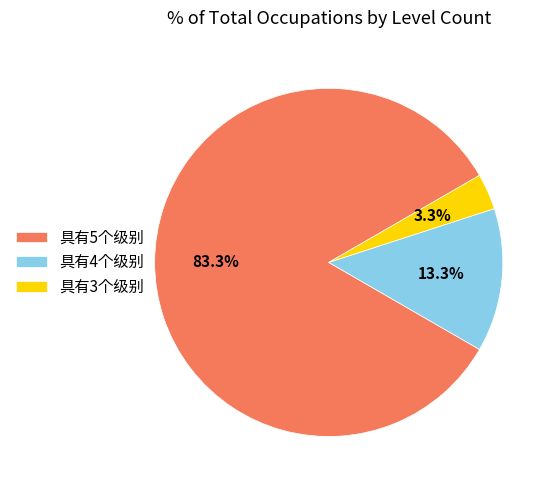

Between 具有4个级别 and 具有3个级别, which is larger?

具有4个级别